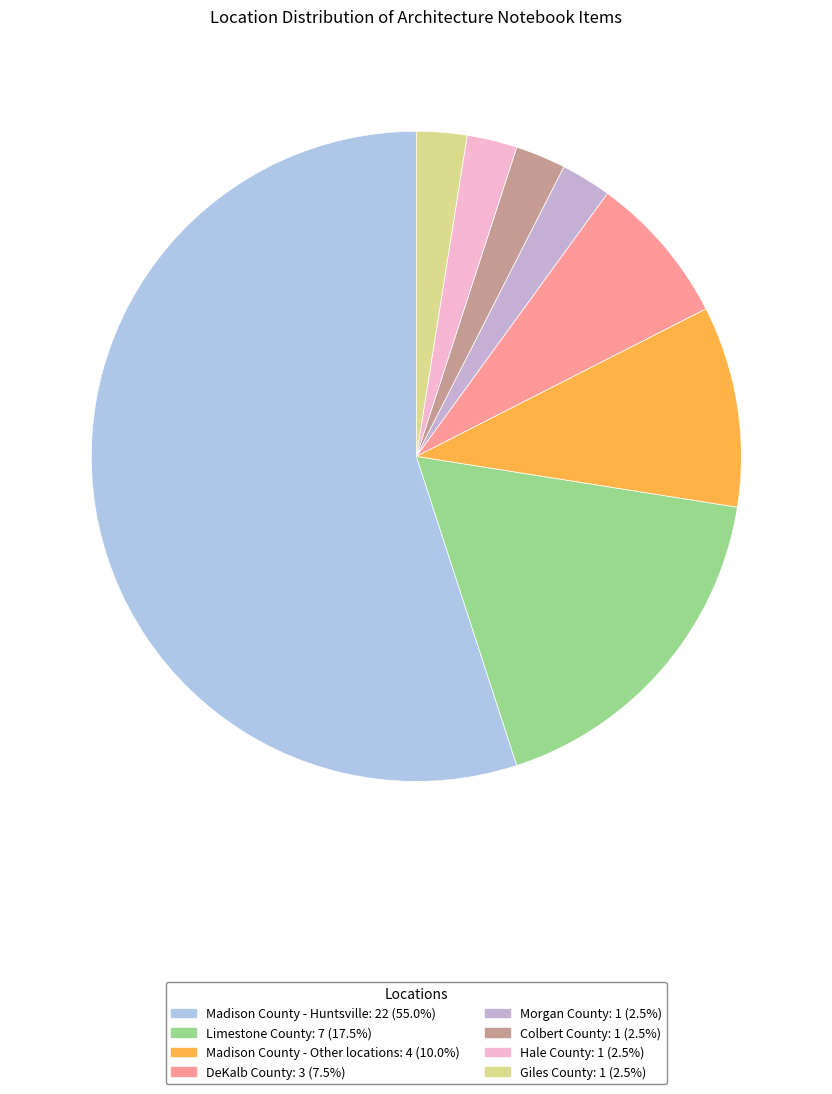

Is the sum of Morgan County and Giles County greater than half?

No